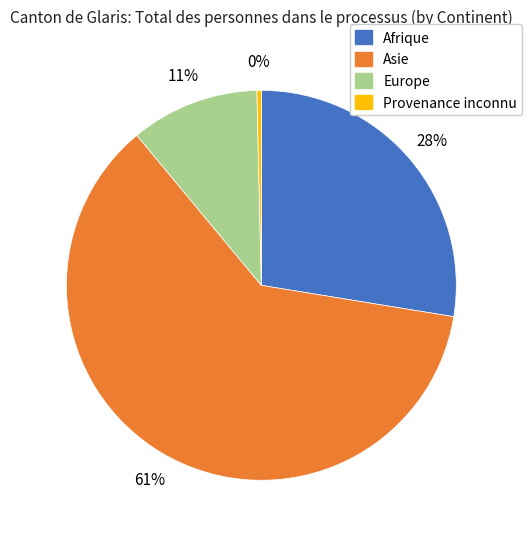

To the nearest percent, what is the average slice percentage?

25%